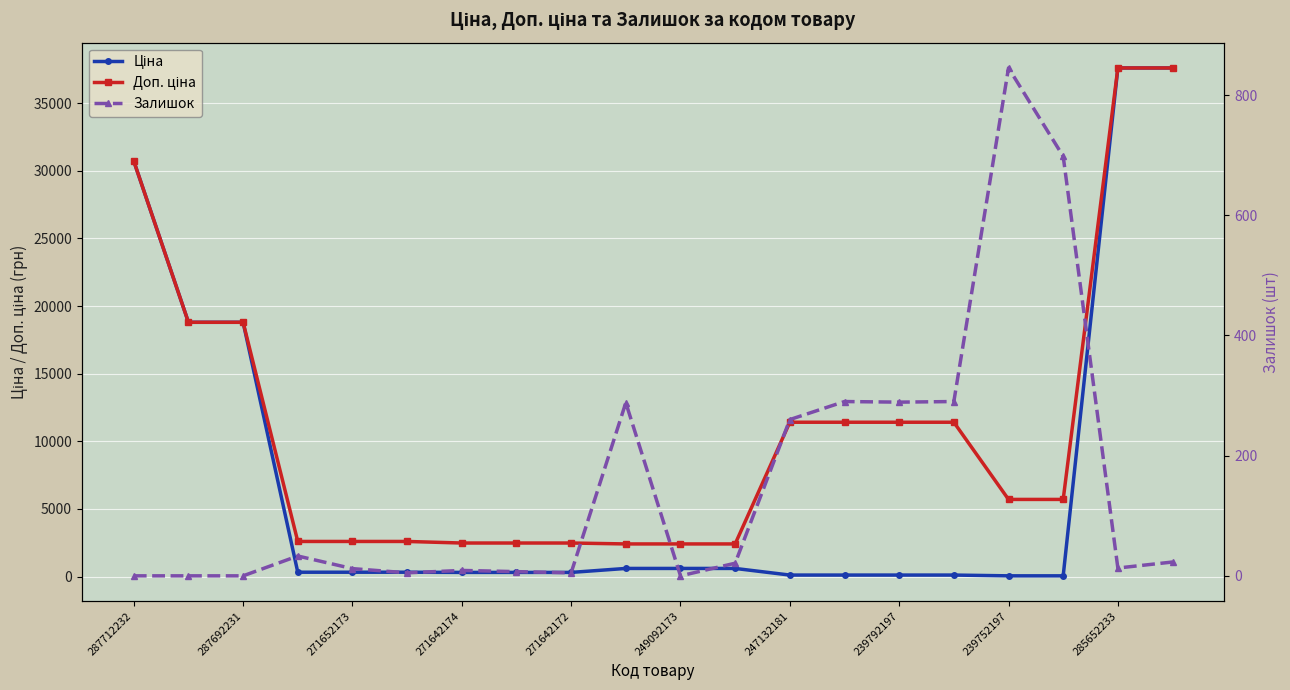

How many values in the Залишок series are below 21?

10